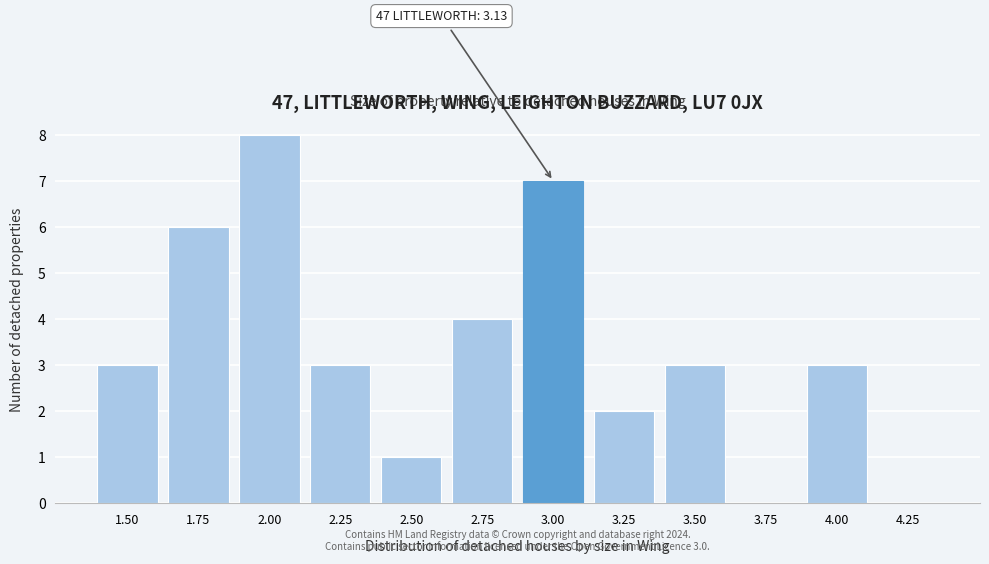

Reading left to right, list all the values displayed in this chart.

1.50=3	1.75=6	2.00=8	2.25=3	2.50=1	2.75=4	3.00=7	3.25=2	3.50=3	3.75=0	4.00=3	4.25=0